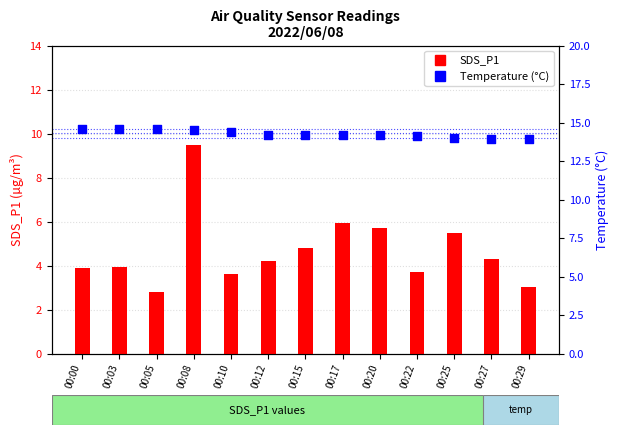

At which category is the sum across all series the highest?

00:08